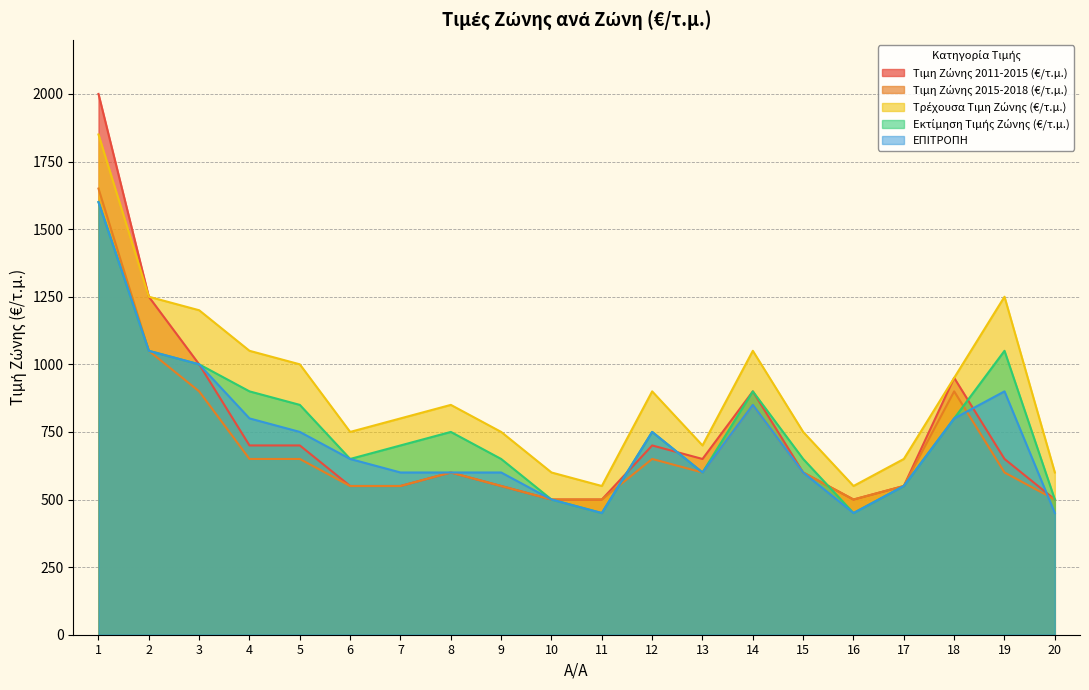

Between 15 and 16, which series saw the biggest shift?

Τρέχουσα Τιμη Ζώνης (€/τ.μ.)